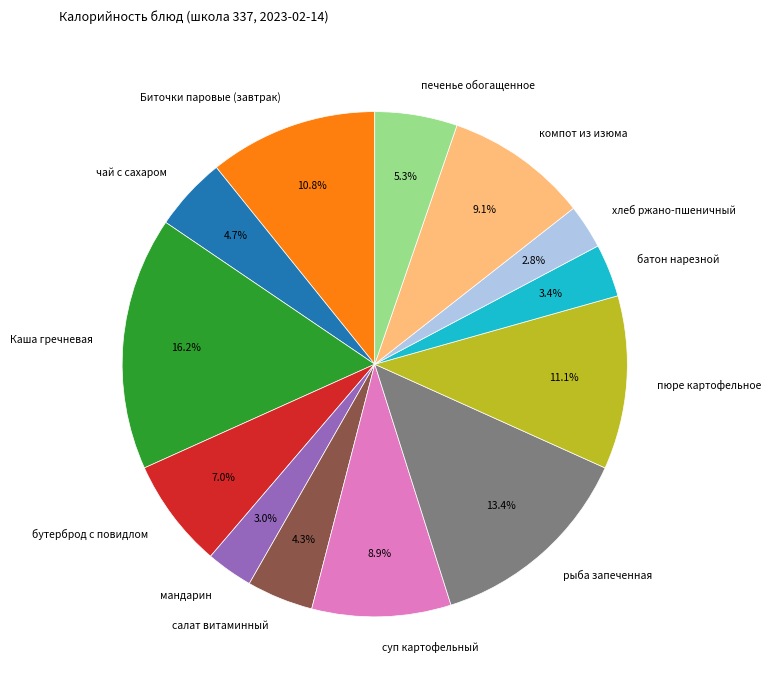

What percentage do Каша гречневая and пюре картофельное together represent?

27.3%